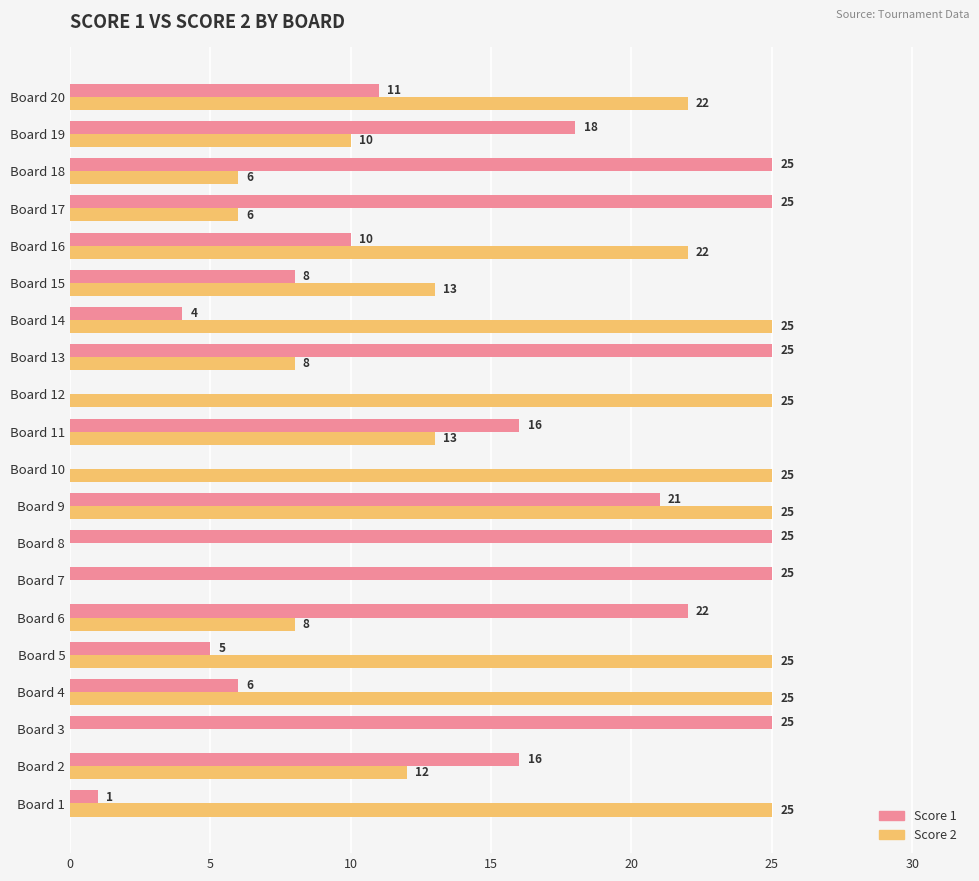

Count the number of categories in the chart.

20